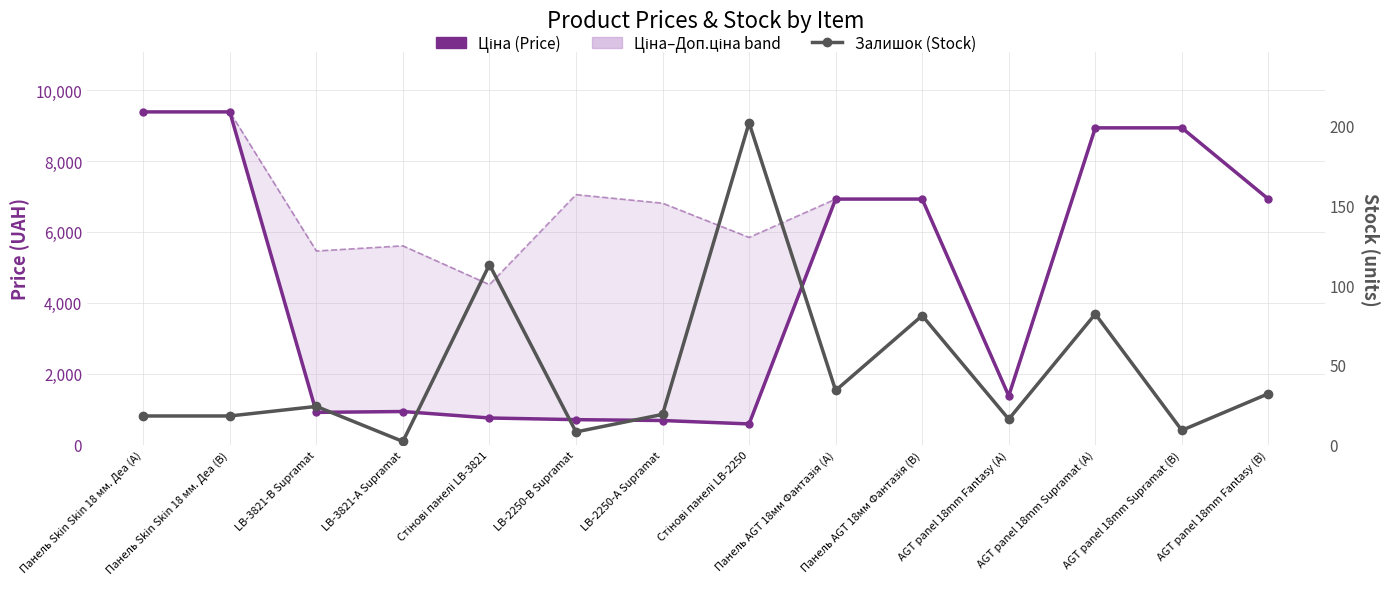

What is the label of the 10th point from the left?

Панель AGT 18мм Фантазія (B)